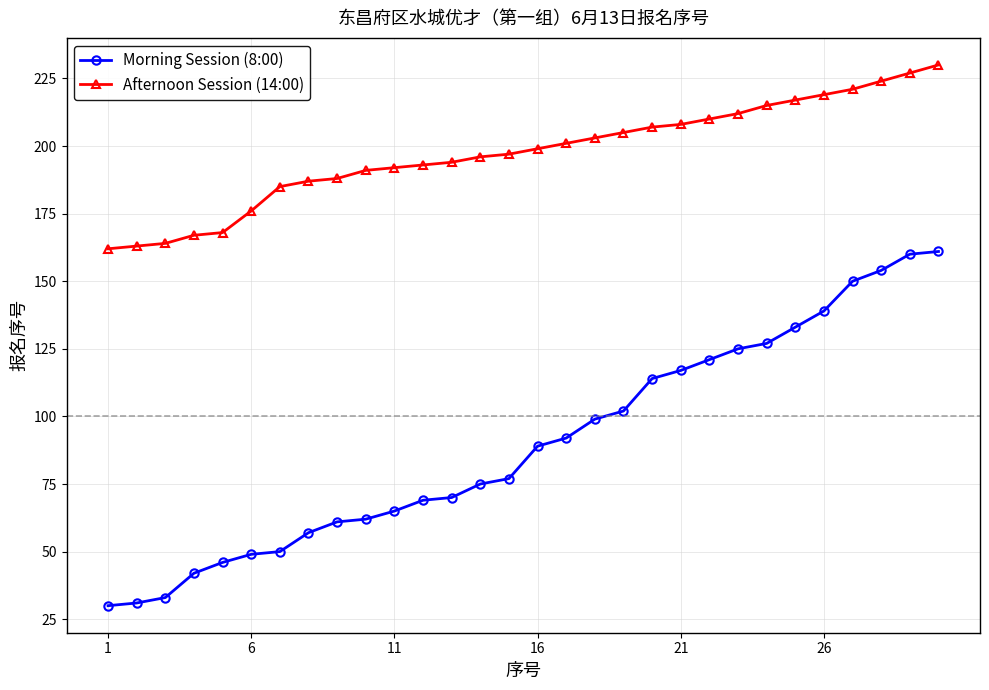

Count the number of categories in the chart.

30